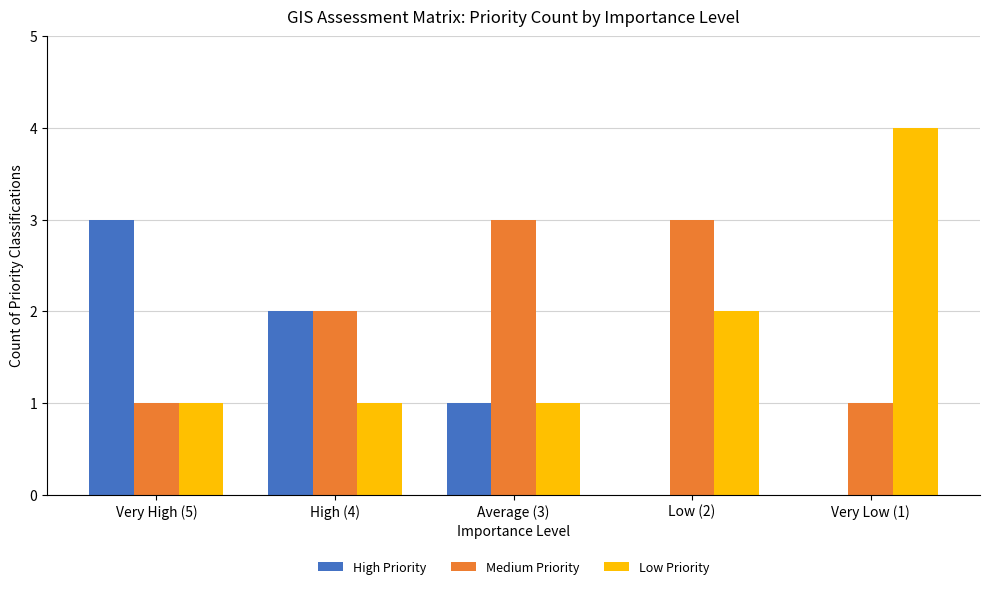

The High Priority series shows 2 at Very Low (1). True or false?

False